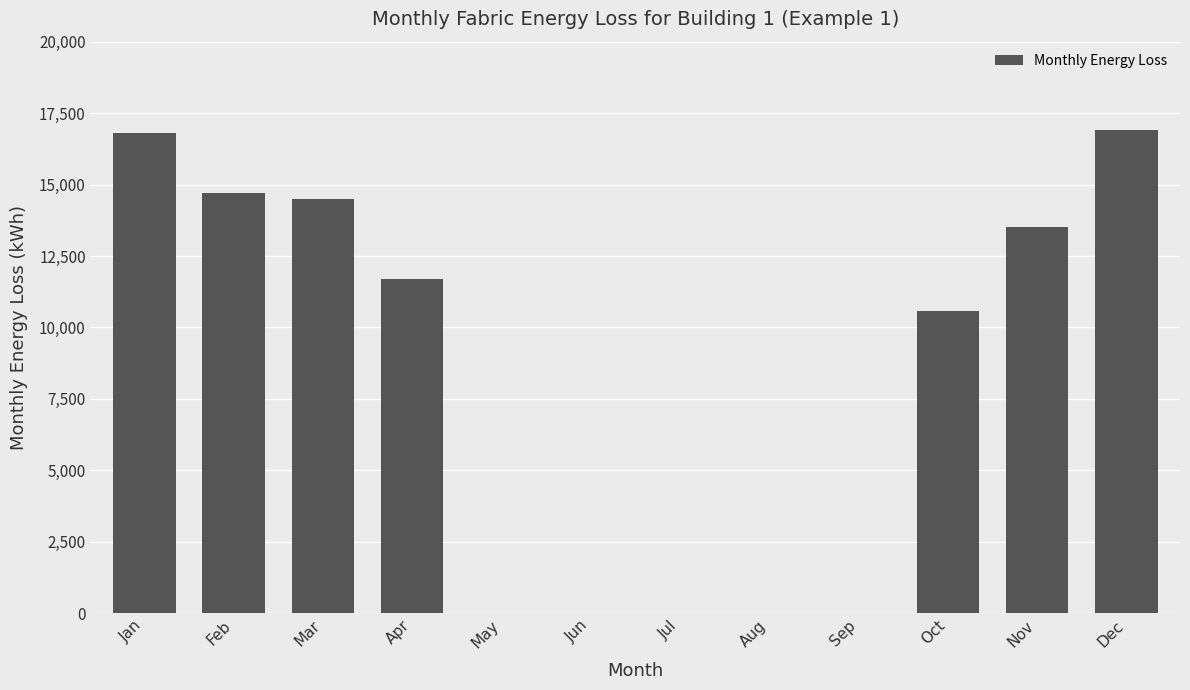

At which label is the value closest to 8447?

Oct